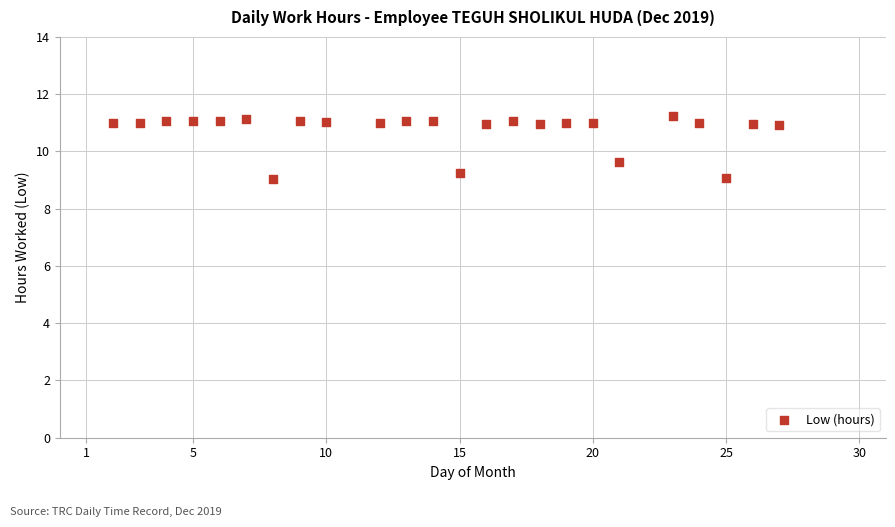

What Y value in the scatter plot is closest to 10?

9.6